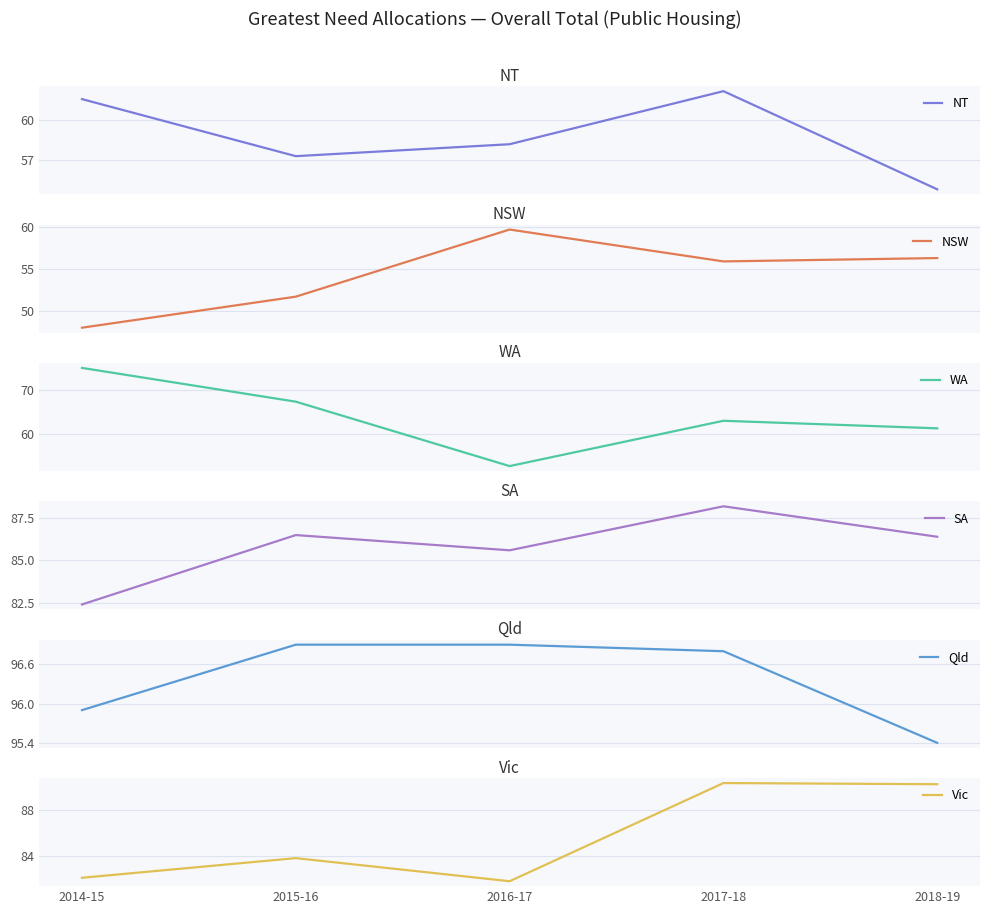

What is the difference between the WA values at 2016-17 and 2014-15?

22.1